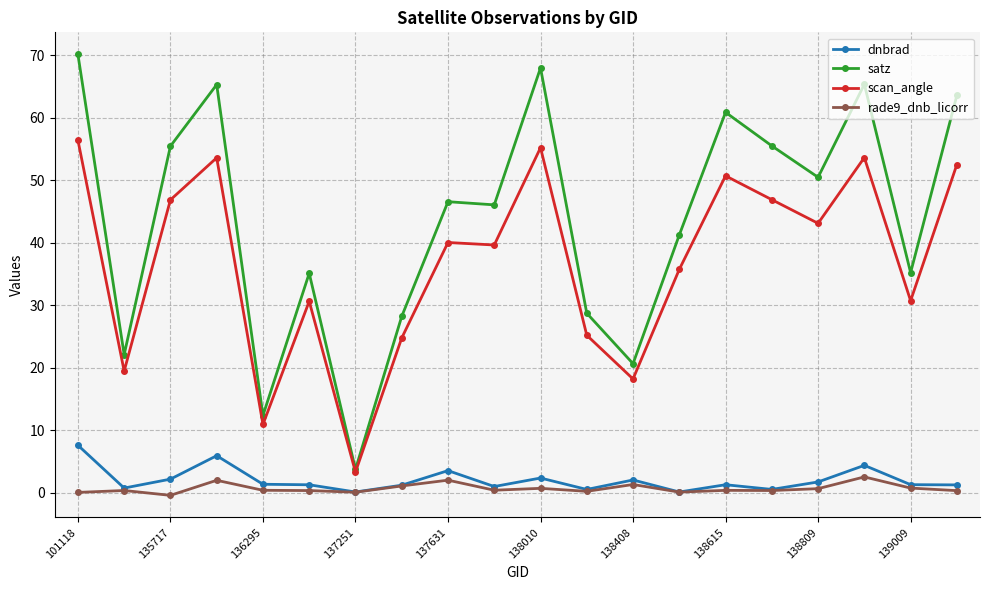

True or false: dnbrad has more than 1 points higher than both neighbors.

True